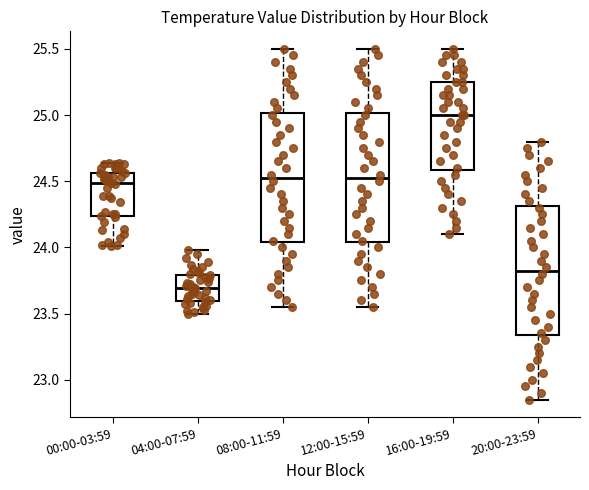

Reading left to right, transcribe this box plot: for each box, give where its median line is, the range the box spans, and where its two whiskers end, as read against the y-axis. The values are not printed on the chart, so give them approximately, as read against the axis.

00:00-03:59: median 24.50, box 24.25 to 24.55, whiskers 24.00 to 24.65
04:00-07:59: median 23.70, box 23.60 to 23.80, whiskers 23.50 to 24.00
08:00-11:59: median 24.55, box 24.05 to 25.00, whiskers 23.55 to 25.50
12:00-15:59: median 24.55, box 24.05 to 25.00, whiskers 23.55 to 25.50
16:00-19:59: median 25.00, box 24.60 to 25.25, whiskers 24.10 to 25.50
20:00-23:59: median 23.85, box 23.35 to 24.30, whiskers 22.85 to 24.80